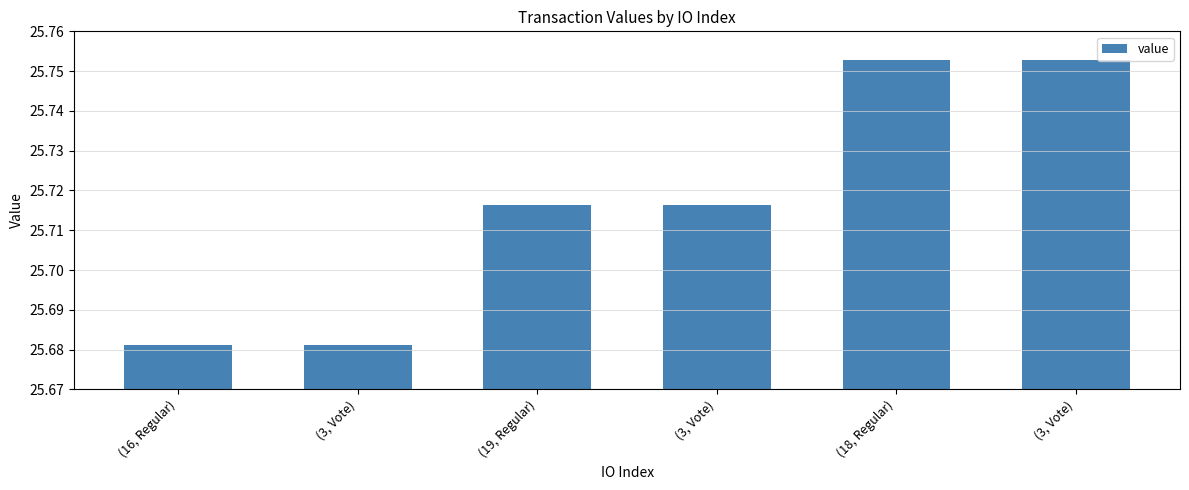

How many bars are there in total?

6